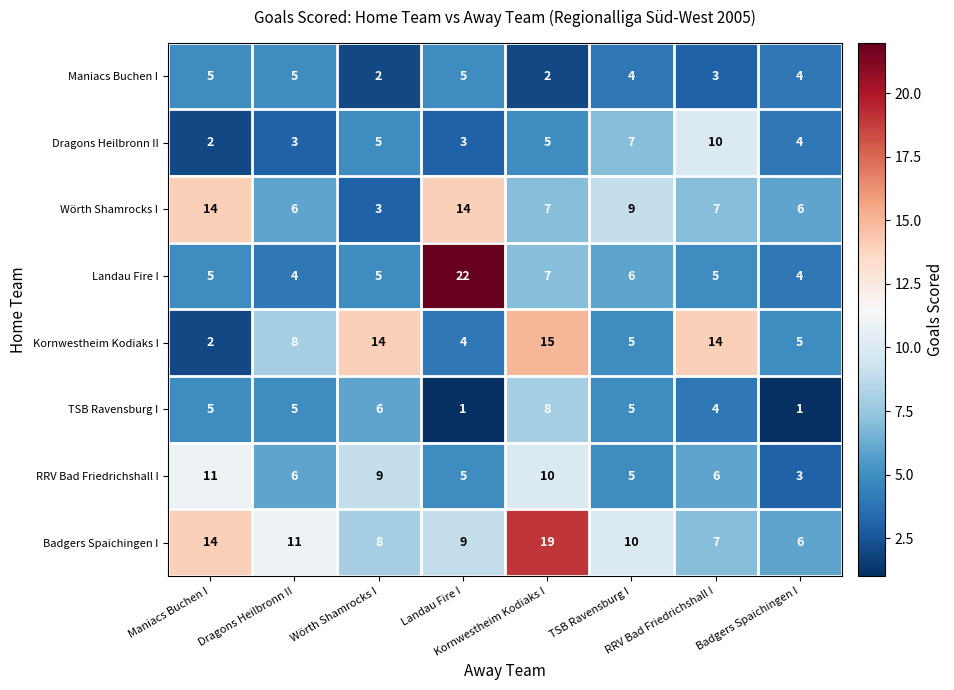

At how many categories does at least one series exceed 3?

8